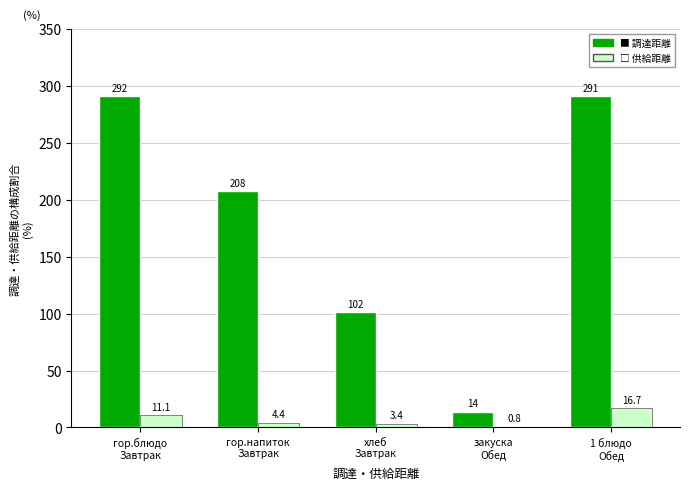

How many categories are shown in the chart?

5